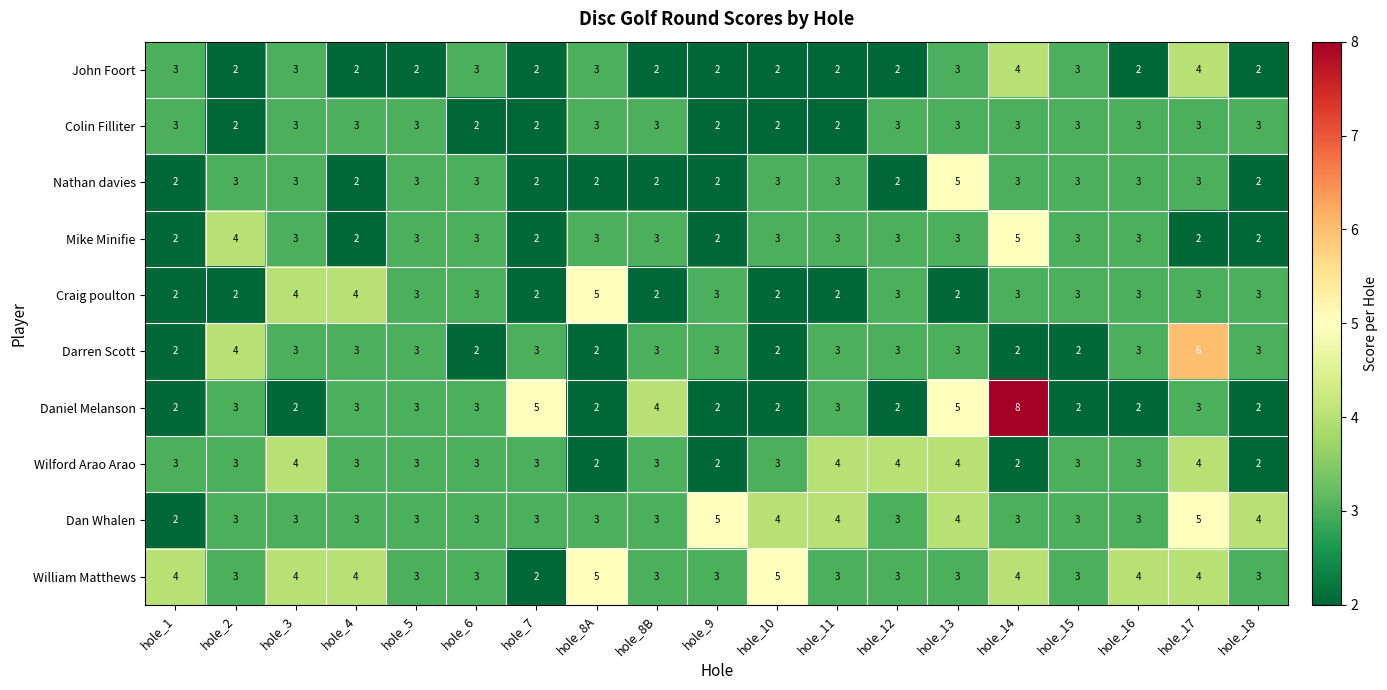

Is it true that Colin Filliter equals 3 at hole_7?

False